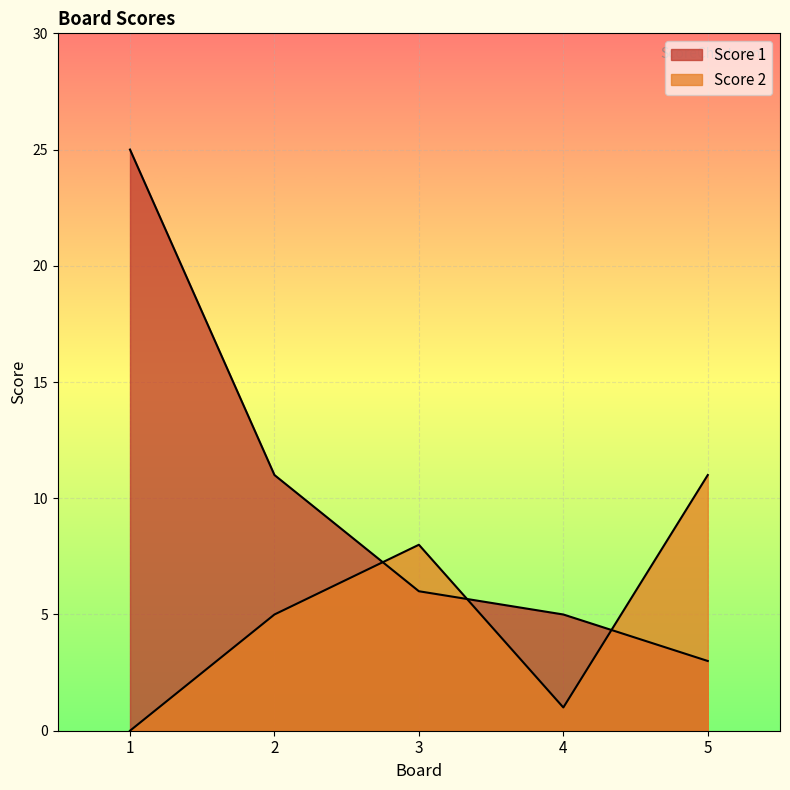

At which category does Score 2 reach its first local peak?

3